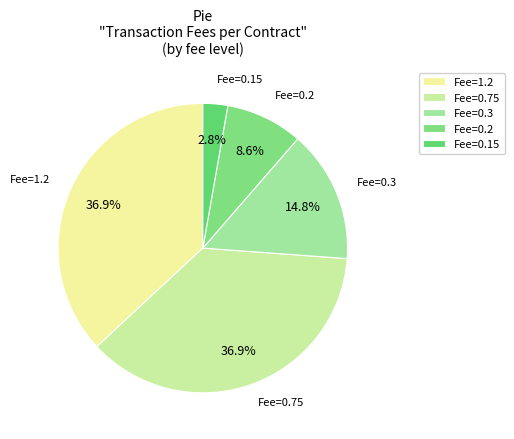

What portion of the pie excludes Fee=0.15?

97.2%